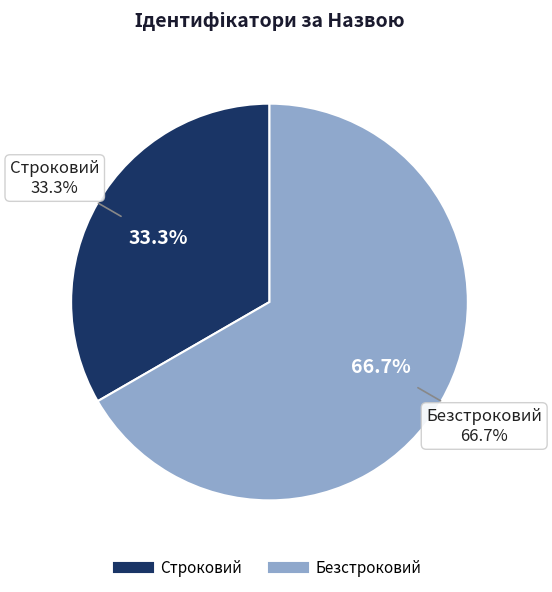

Which has a higher value, Строковий or Безстроковий?

Безстроковий